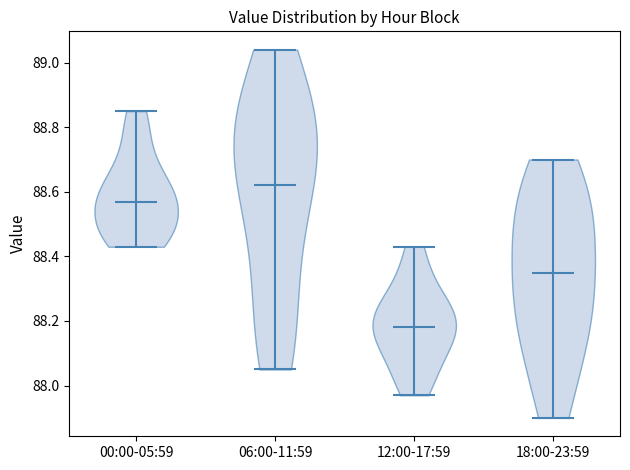

Where does the median line of the violin for 18:00-23:59 sit on the y-axis? The values are not printed on the chart, so give them approximately, as read against the axis.

88.36